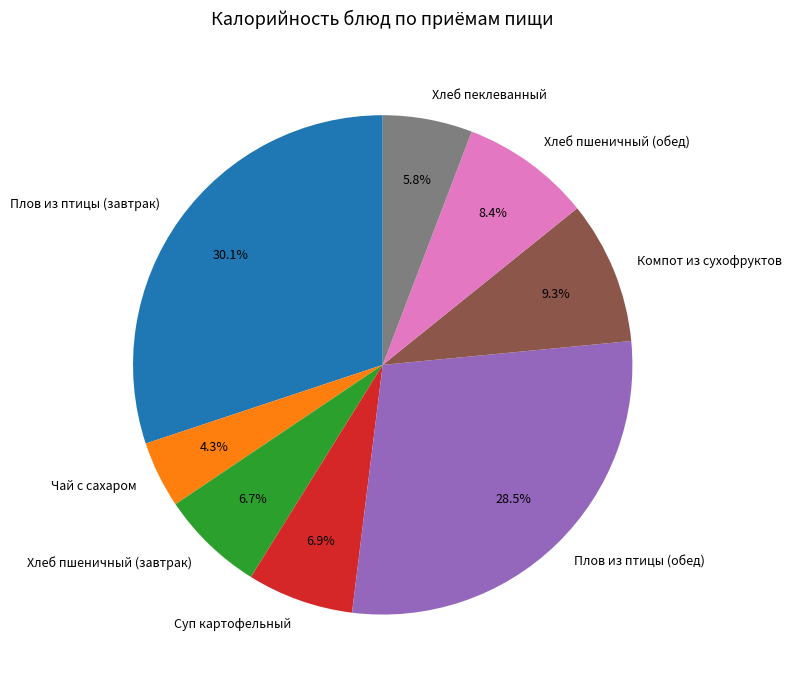

The Хлеб пеклеванный slice represents 1% of the pie. True or false?

False